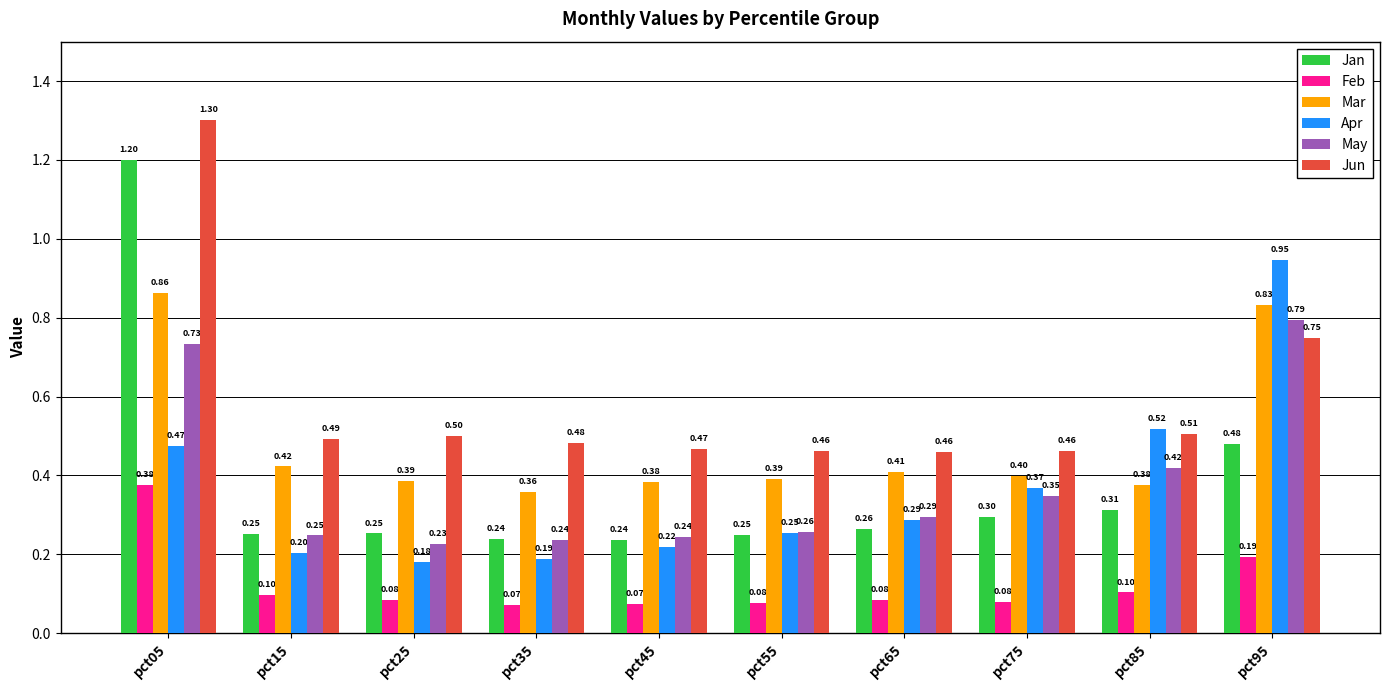

What is the value of the May bar at the 5th from the left?

0.2